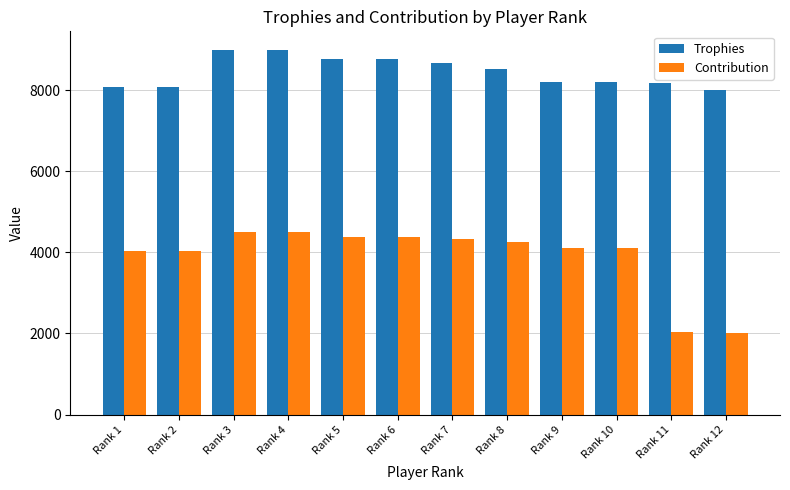

What is the maximum value for Trophies?

9000